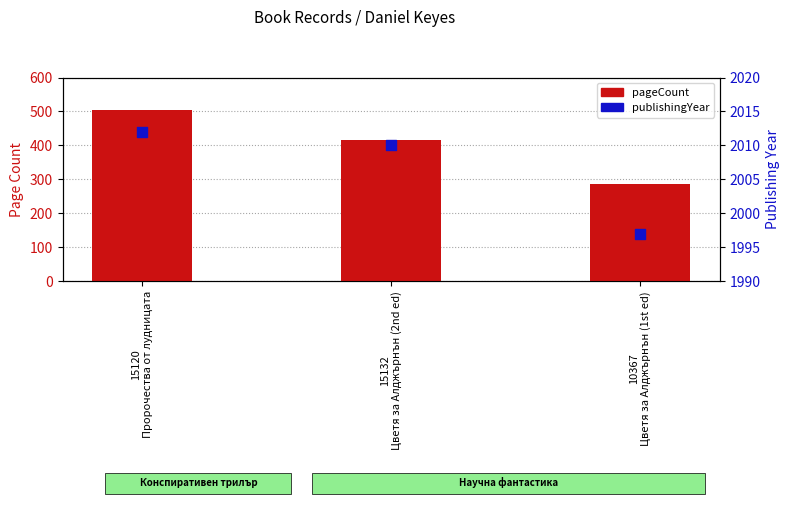

At how many categories does at least one series exceed 860?

3